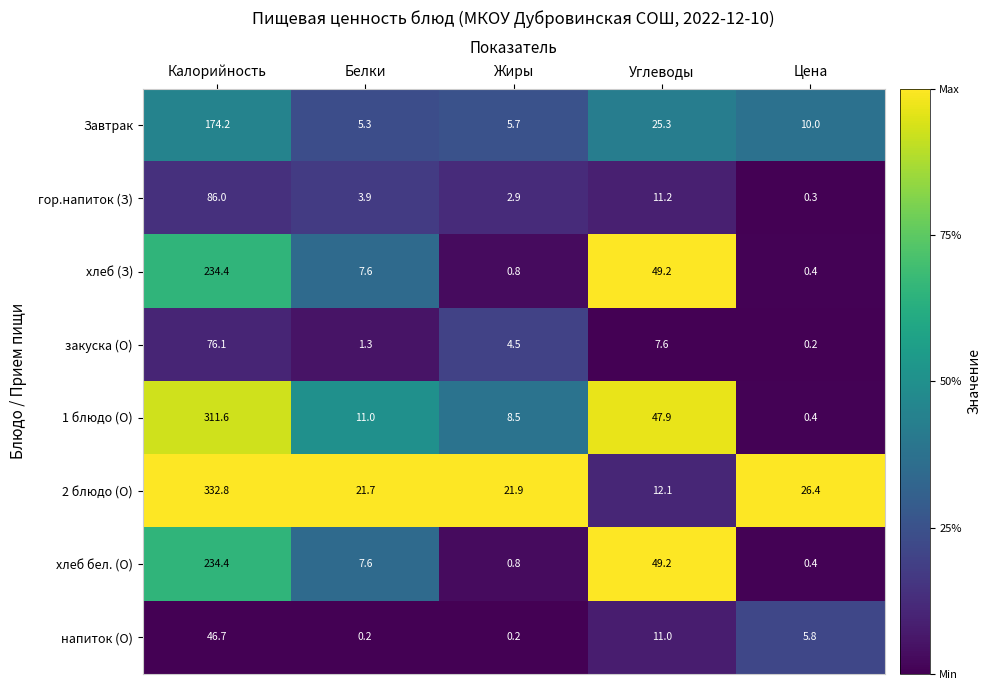

Rank the categories by 2 блюдо (О) value from lowest to highest.

Углеводы, Белки, Жиры, Цена, Калорийность